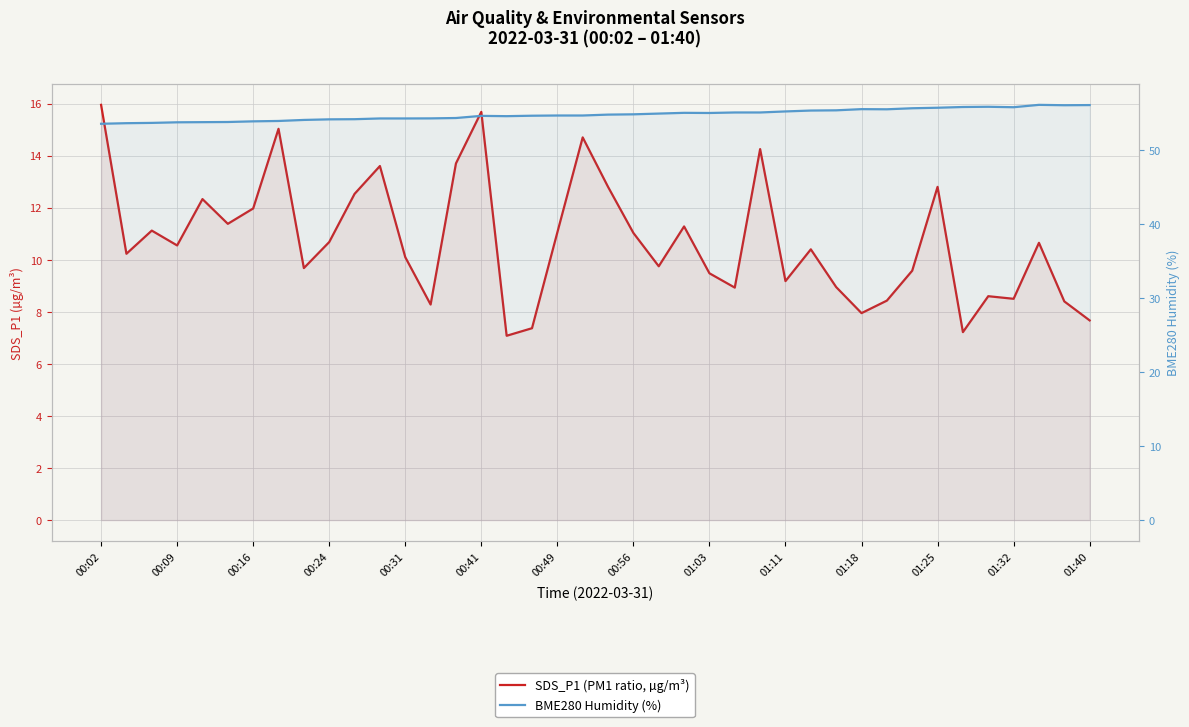

What is the difference between the maximum and second lowest values in the SDS_P1 (PM1 ratio, µg/m³) series?

8.7